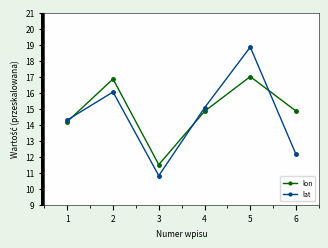

Reading left to right, extract all data points from this chart.

lon: 1=14.2	2=16.9	3=11.5	4=14.8	5=17.0	6=14.8
lat: 1=14.3	2=16.0	3=10.8	4=15.1	5=18.8	6=12.1